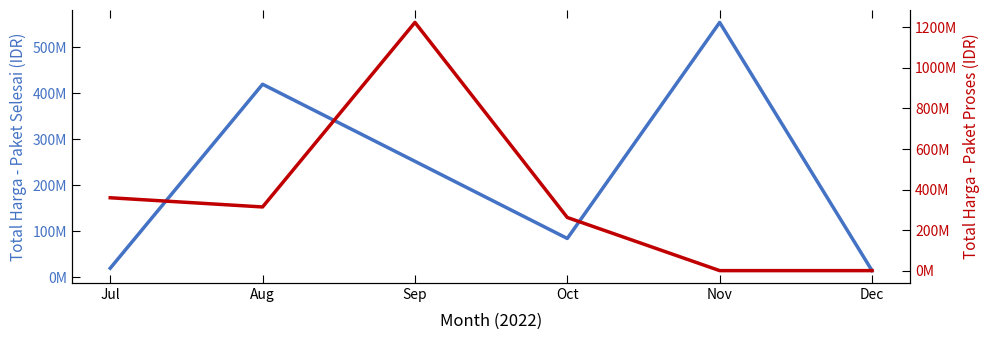

Which series has the largest total across all categories?

Total Harga (Paket Proses)